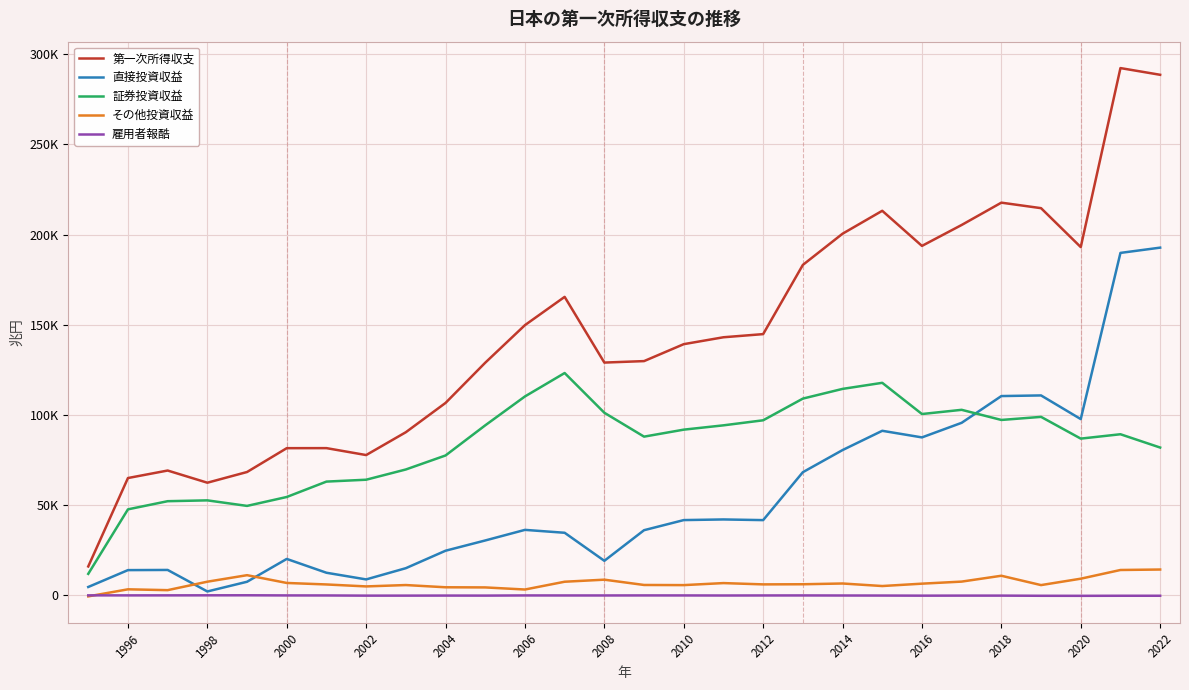

Is this an area chart (filled region under the line)?

No